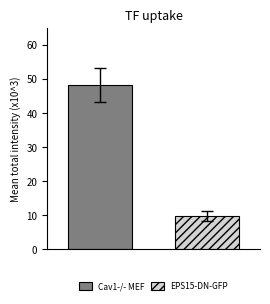

List the series in order of their peak value, lowest first.

EPS15-DN-GFP, Cav1-/- MEF